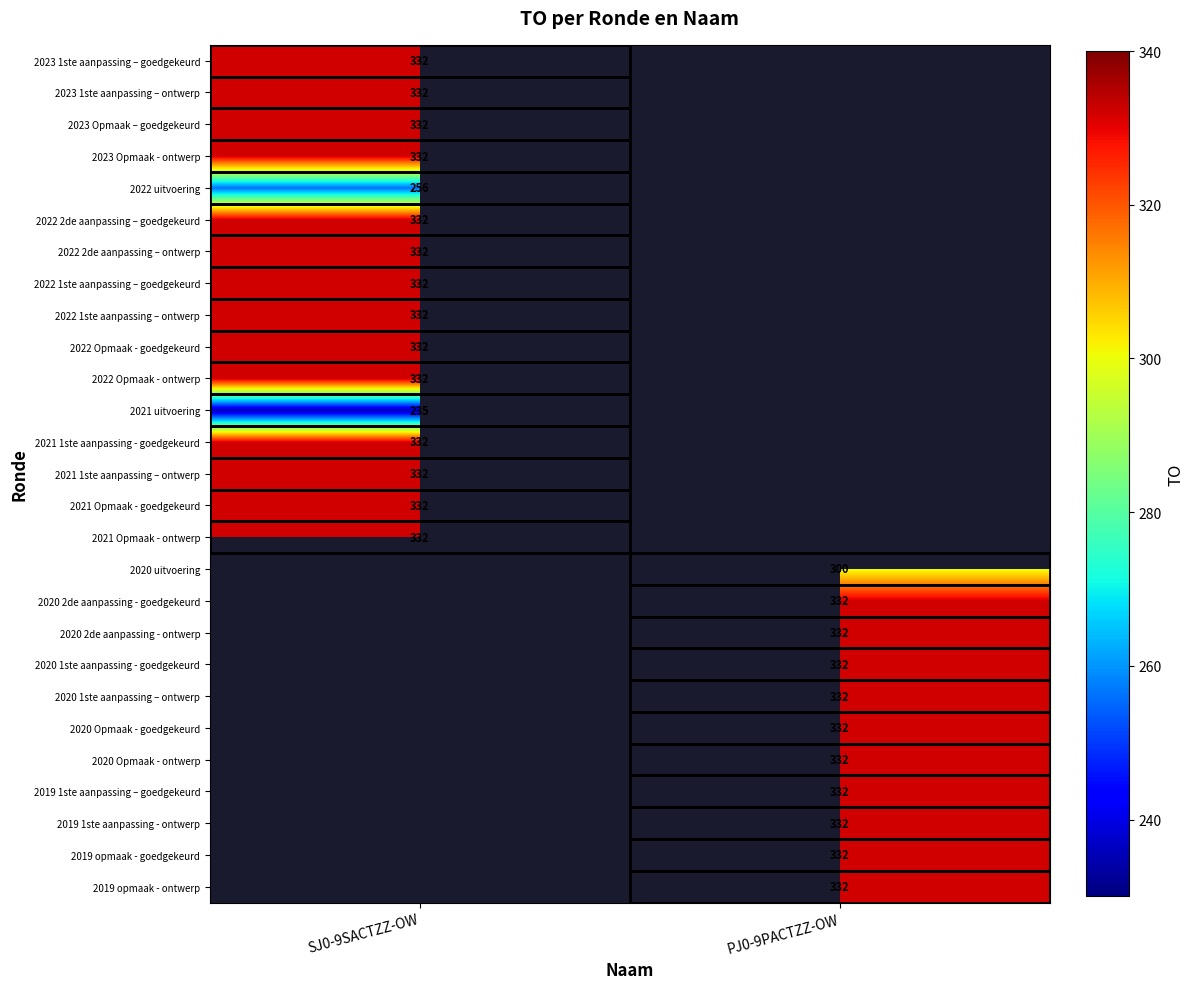

What is the minimum value shown in the chart?

235.0